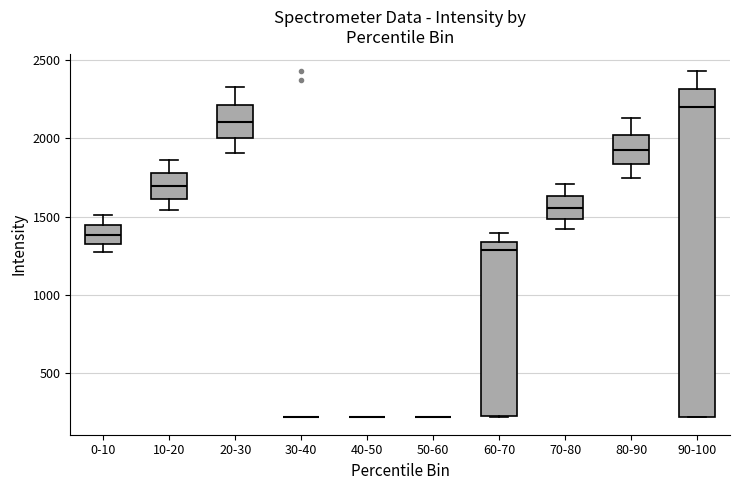

Comparing the boxes themselves (not the whiskers), which one is the tallest?

90-100